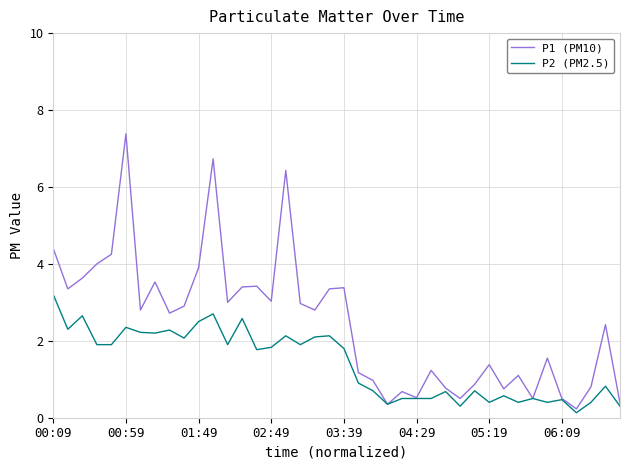

Which series has the largest total across all categories?

P1 (PM10)